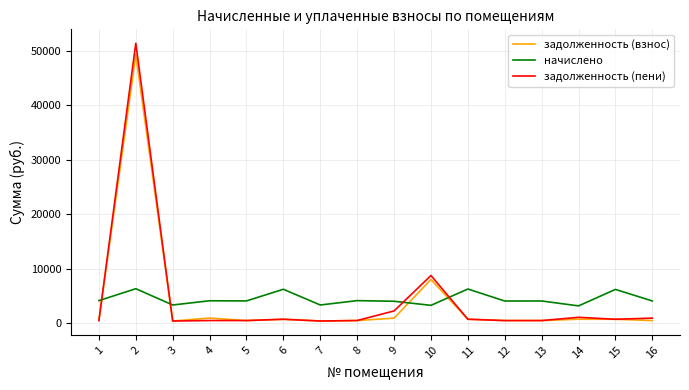

Which series has the largest range (max minus min)?

задолженность (пени)